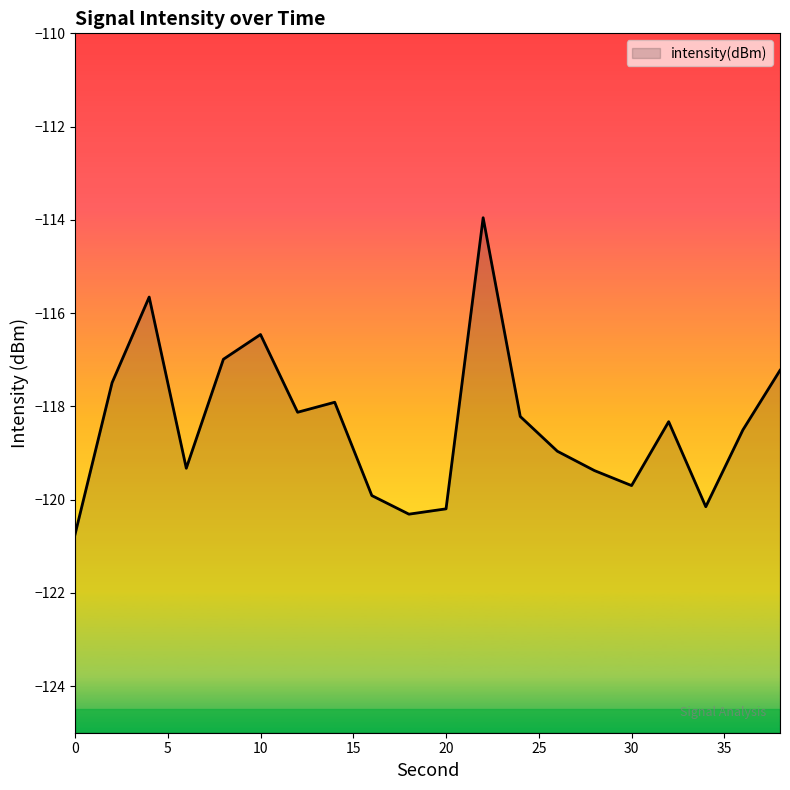

Rank the categories by value from highest to lowest.

22, 4, 10, 8, 38, 2, 14, 12, 24, 32, 36, 26, 6, 28, 30, 16, 34, 20, 18, 0